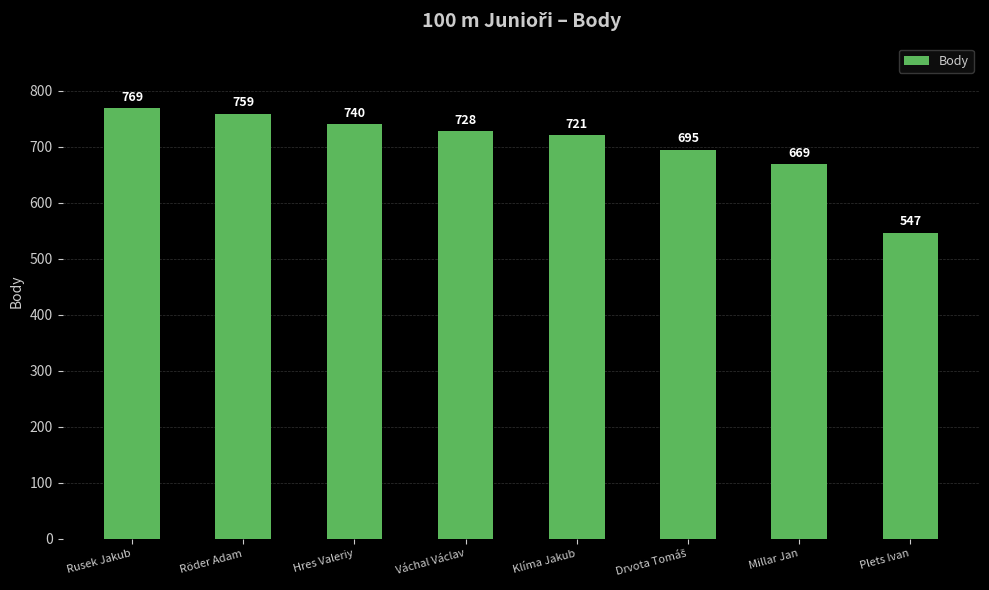

True or false: the data shows 759 at Röder Adam.

True